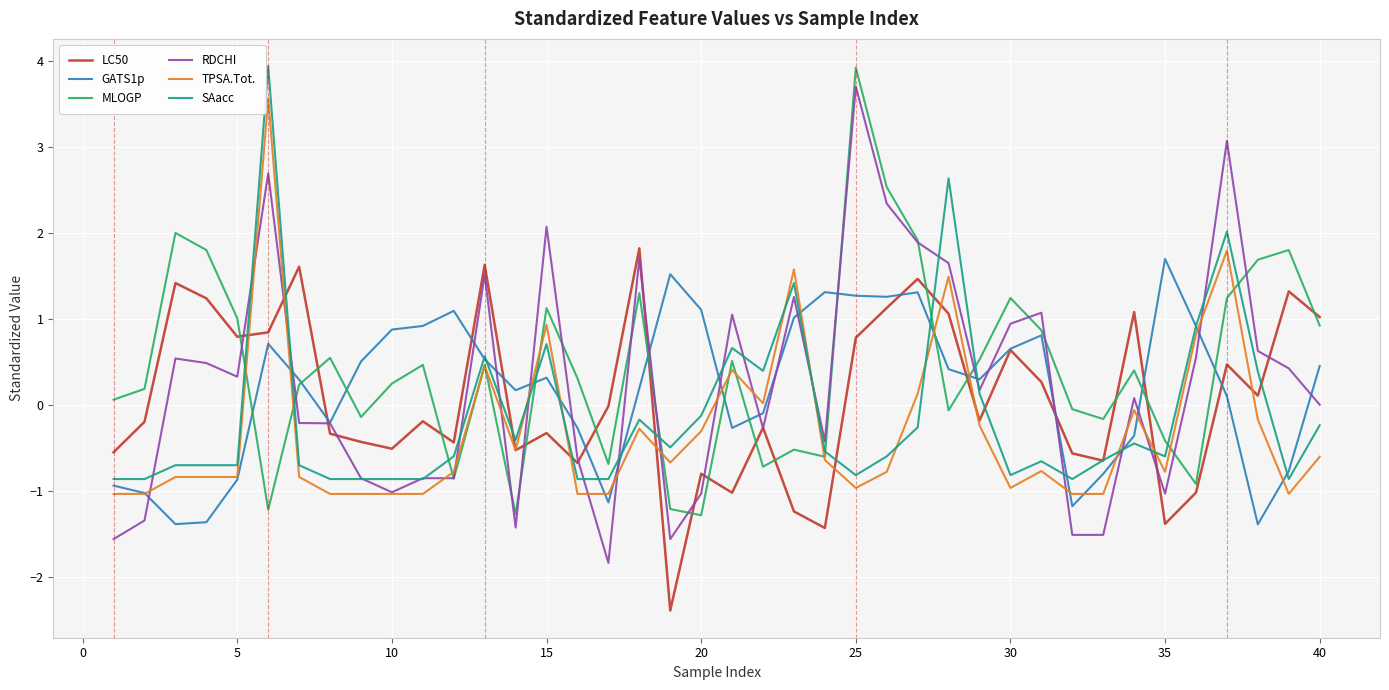

How many times do RDCHI and MLOGP cross each other?

16